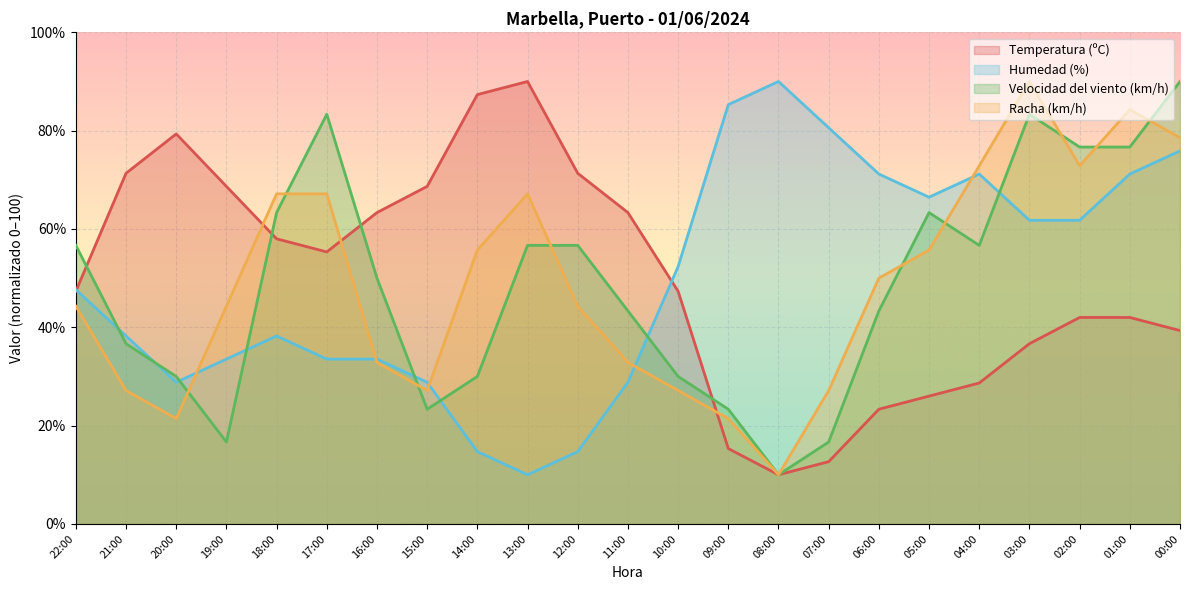

List the series in order of their overall mean, lowest first.

Velocidad del viento (km/h), Racha (km/h), Humedad (%), Temperatura (ºC)